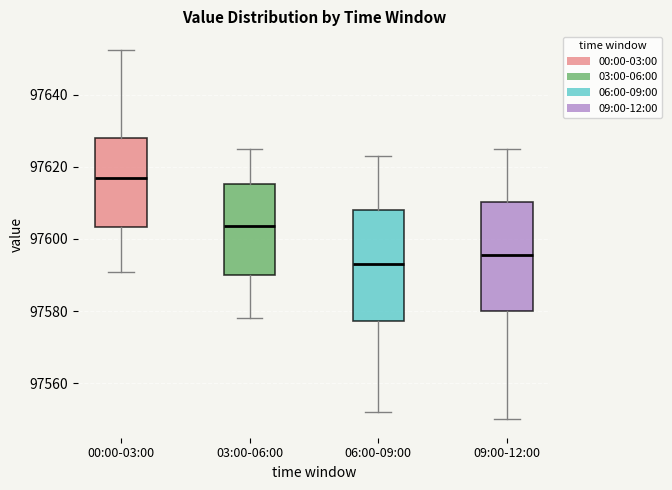

Reading left to right, transcribe this box plot: for each box, give where its median line is, the range the box spans, and where its two whiskers end, as read against the y-axis. The values are not printed on the chart, so give them approximately, as read against the axis.

00:00-03:00: median 97616, box 97604 to 97628, whiskers 97590 to 97652
03:00-06:00: median 97604, box 97590 to 97616, whiskers 97578 to 97626
06:00-09:00: median 97594, box 97578 to 97608, whiskers 97552 to 97624
09:00-12:00: median 97596, box 97580 to 97610, whiskers 97550 to 97626